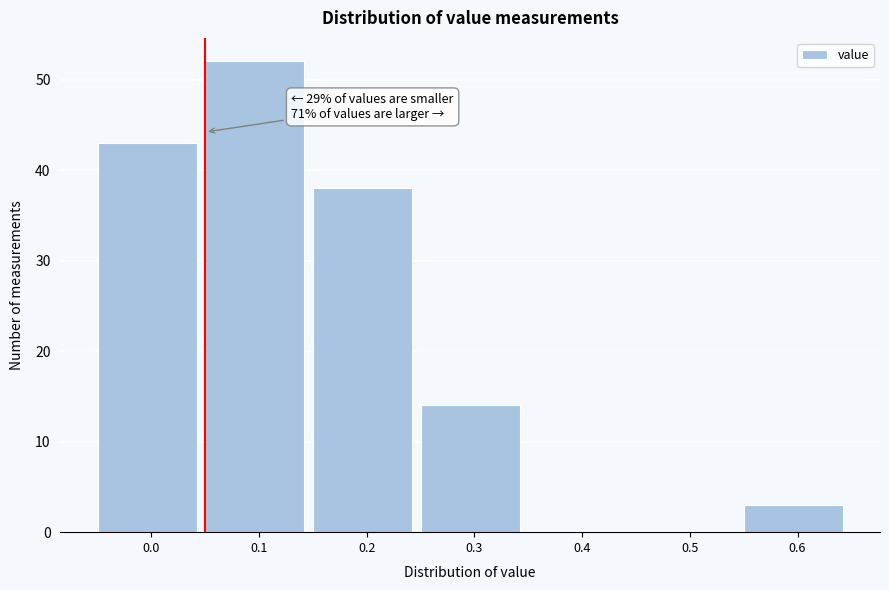

Reading left to right, what are all the values shown in this chart?

0.0=43	0.1=52	0.2=38	0.3=14	0.4=0	0.5=0	0.6=3